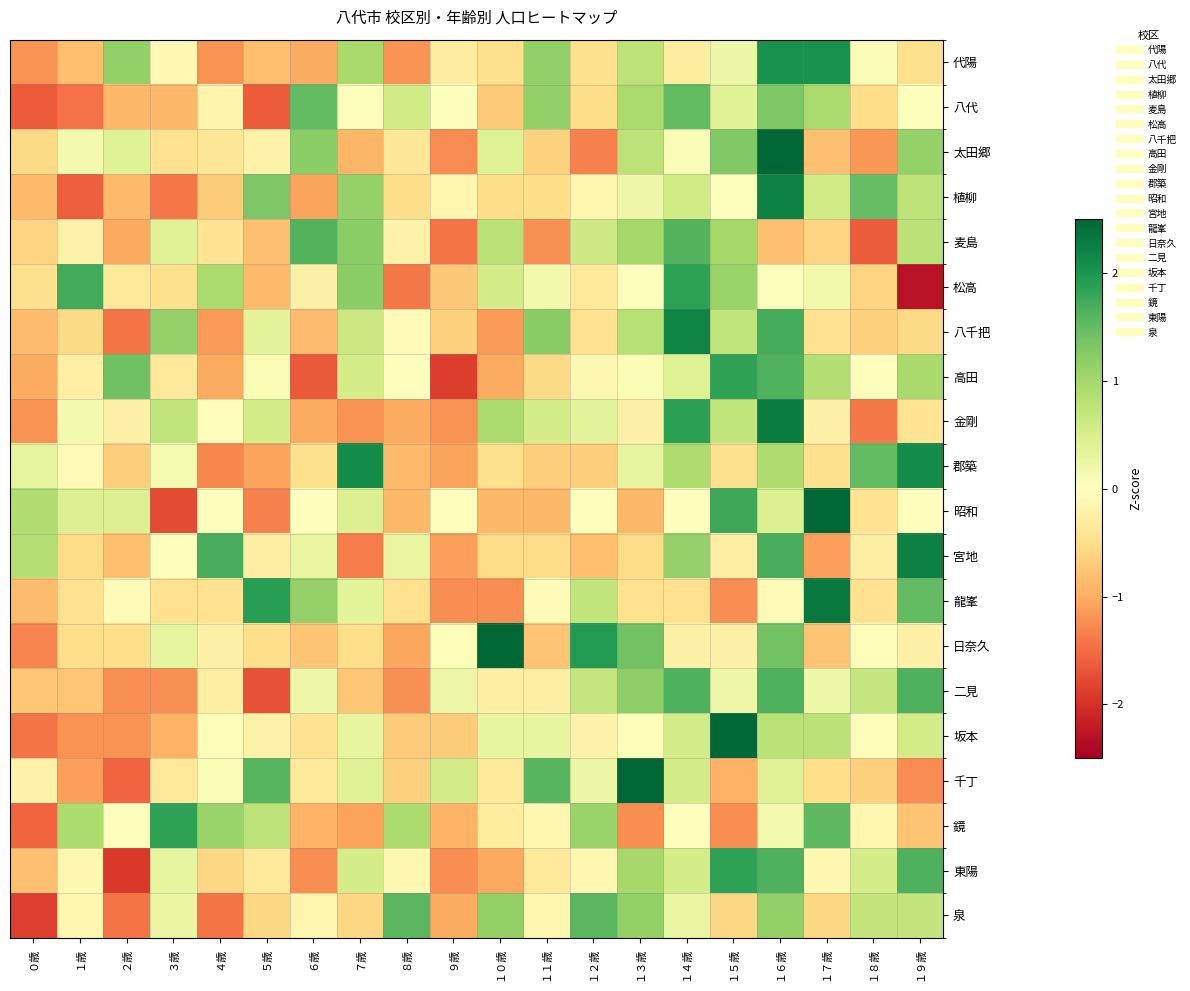

Reading left to right, list all the values displayed in this chart.

代陽: ０歳=-1.2	１歳=-0.8	２歳=1.1	３歳=-0.1	４歳=-1.2	５歳=-0.8	６歳=-1.0	７歳=1.0	８歳=-1.2	９歳=-0.3	１０歳=-0.5	１１歳=1.1	１２歳=-0.5	１３歳=0.8	１４歳=-0.3	１５歳=0.2	１６歳=2.0	１７歳=2.0	１８歳=0.1	１９歳=-0.5
八代: ０歳=-1.6	１歳=-1.4	２歳=-0.9	３歳=-0.9	４歳=-0.2	５歳=-1.6	６歳=1.5	７歳=0.0	８歳=0.6	９歳=0.0	１０歳=-0.7	１１歳=1.1	１２歳=-0.5	１３歳=1.0	１４歳=1.5	１５歳=0.4	１６歳=1.3	１７歳=1.0	１８歳=-0.5	１９歳=0.0
太田郷: ０歳=-0.6	１歳=0.1	２歳=0.4	３歳=-0.5	４歳=-0.4	５歳=-0.2	６歳=1.2	７歳=-0.9	８歳=-0.4	９歳=-1.3	１０歳=0.4	１１歳=-0.6	１２歳=-1.3	１３歳=0.8	１４歳=0.1	１５歳=1.3	１６歳=2.7	１７歳=-0.8	１８歳=-1.2	１９歳=1.1
植柳: ０歳=-0.9	１歳=-1.6	２歳=-0.9	３歳=-1.4	４歳=-0.7	５歳=1.3	６歳=-1.1	７歳=1.1	８歳=-0.5	９歳=-0.1	１０歳=-0.5	１１歳=-0.5	１２歳=-0.1	１３歳=0.2	１４歳=0.6	１５歳=0.0	１６歳=2.2	１７歳=0.6	１８歳=1.5	１９歳=0.8
麦島: ０歳=-0.6	１歳=-0.2	２歳=-1.0	３歳=0.4	４歳=-0.4	５歳=-0.8	６歳=1.6	７歳=1.2	８歳=-0.2	９歳=-1.4	１０歳=0.8	１１歳=-1.2	１２歳=0.6	１３歳=1.0	１４歳=1.6	１５歳=1.0	１６歳=-0.8	１７歳=-0.6	１８歳=-1.6	１９歳=0.8
松高: ０歳=-0.5	１歳=1.7	２歳=-0.4	３歳=-0.5	４歳=0.9	５歳=-0.9	６歳=-0.2	７歳=1.2	８歳=-1.4	９歳=-0.7	１０歳=0.6	１１歳=0.2	１２歳=-0.4	１３歳=0.0	１４歳=1.9	１５歳=1.1	１６歳=0.0	１７歳=0.2	１８歳=-0.6	１９歳=-2.3
八千把: ０歳=-0.8	１歳=-0.5	２歳=-1.4	３歳=1.1	４歳=-1.1	５歳=0.3	６歳=-0.8	７歳=0.6	８歳=-0.1	９歳=-0.6	１０歳=-1.1	１１歳=1.2	１２歳=-0.5	１３歳=0.8	１４歳=2.2	１５歳=0.7	１６歳=1.7	１７歳=-0.5	１８歳=-0.6	１９歳=-0.5
高田: ０歳=-1.0	１歳=-0.2	２歳=1.4	３歳=-0.3	４歳=-1.0	５歳=0.1	６歳=-1.7	７歳=0.5	８歳=-0.0	９歳=-1.9	１０歳=-1.0	１１歳=-0.6	１２歳=-0.1	１３歳=0.1	１４歳=0.4	１５歳=1.8	１６歳=1.6	１７歳=0.9	１８歳=-0.0	１９歳=1.0
金剛: ０歳=-1.2	１歳=0.2	２歳=-0.2	３歳=0.7	４歳=-0.0	５歳=0.5	６歳=-1.0	７歳=-1.2	８歳=-1.0	９歳=-1.2	１０歳=0.9	１１歳=0.5	１２歳=0.3	１３歳=-0.2	１４歳=1.9	１５歳=0.7	１６歳=2.3	１７歳=-0.2	１８歳=-1.4	１９歳=-0.4
郡築: ０歳=0.3	１歳=-0.1	２歳=-0.7	３歳=0.1	４歳=-1.3	５歳=-1.1	６歳=-0.5	７歳=2.1	８歳=-0.9	９歳=-1.1	１０歳=-0.5	１１歳=-0.7	１２歳=-0.7	１３歳=0.3	１４歳=0.9	１５歳=-0.5	１６歳=0.9	１７歳=-0.5	１８歳=1.5	１９歳=2.1
昭和: ０歳=0.9	１歳=0.4	２歳=0.4	３歳=-1.8	４歳=0.0	５歳=-1.3	６歳=0.0	７歳=0.4	８歳=-0.9	９歳=0.0	１０歳=-0.9	１１歳=-0.9	１２歳=0.0	１３歳=-0.9	１４歳=0.0	１５歳=1.8	１６歳=0.4	１７歳=2.7	１８歳=-0.4	１９歳=0.0
宮地: ０歳=0.9	１歳=-0.5	２歳=-0.8	３歳=0.0	４歳=1.7	５歳=-0.3	６歳=0.3	７歳=-1.4	８歳=0.3	９歳=-1.1	１０歳=-0.5	１１歳=-0.5	１２歳=-0.8	１３歳=-0.5	１４歳=1.1	１５歳=-0.3	１６歳=1.7	１７歳=-1.1	１８歳=-0.3	１９歳=2.2
龍峯: ０歳=-0.8	１歳=-0.5	２歳=-0.1	３歳=-0.5	４歳=-0.5	５歳=1.9	６歳=1.1	７歳=0.3	８歳=-0.5	９歳=-1.2	１０歳=-1.2	１１歳=-0.1	１２歳=0.7	１３歳=-0.5	１４歳=-0.5	１５歳=-1.2	１６歳=-0.1	１７歳=2.3	１８歳=-0.5	１９歳=1.5
日奈久: ０歳=-1.3	１歳=-0.5	２歳=-0.5	３歳=0.3	４歳=-0.2	５歳=-0.5	６歳=-0.8	７歳=-0.5	８歳=-1.1	９歳=0.0	１０歳=2.5	１１歳=-0.8	１２歳=2.0	１３歳=1.4	１４歳=-0.2	１５歳=-0.2	１６歳=1.4	１７歳=-0.8	１８歳=0.0	１９歳=-0.2
二見: ０歳=-0.7	１歳=-0.7	２歳=-1.2	３歳=-1.2	４歳=-0.3	５歳=-1.7	６歳=0.2	７歳=-0.7	８歳=-1.2	９歳=0.2	１０歳=-0.3	１１歳=-0.3	１２歳=0.7	１３歳=1.2	１４歳=1.7	１５歳=0.2	１６歳=1.7	１７歳=0.2	１８歳=0.7	１９歳=1.7
坂本: ０歳=-1.4	１歳=-1.2	２歳=-1.2	３歳=-0.9	４歳=0.0	５歳=-0.2	６歳=-0.4	７歳=0.3	８歳=-0.7	９歳=-0.7	１０歳=0.3	１１歳=0.3	１２歳=-0.2	１３歳=0.0	１４歳=0.5	１５歳=3.3	１６歳=0.8	１７歳=0.8	１８歳=0.0	１９歳=0.5
千丁: ０歳=-0.2	１歳=-1.1	２歳=-1.6	３歳=-0.4	４歳=0.1	５歳=1.6	６歳=-0.4	７歳=0.4	８歳=-0.7	９歳=0.5	１０歳=-0.4	１１歳=1.6	１２歳=0.2	１３歳=2.5	１４歳=0.5	１５歳=-1.0	１６歳=0.4	１７歳=-0.5	１８歳=-0.7	１９歳=-1.3
鏡: ０歳=-1.6	１歳=0.9	２歳=0.0	３歳=1.9	４歳=1.1	５歳=0.8	６歳=-0.9	７歳=-1.1	８歳=0.9	９歳=-0.9	１０歳=-0.3	１１歳=-0.2	１２歳=1.1	１３歳=-1.2	１４歳=0.0	１５歳=-1.2	１６歳=0.2	１７歳=1.6	１８歳=-0.2	１９歳=-0.8
東陽: ０歳=-0.8	１歳=-0.1	２歳=-1.9	３歳=0.3	４歳=-0.6	５歳=-0.4	６歳=-1.2	７歳=0.5	８歳=-0.1	９歳=-1.2	１０歳=-1.0	１１歳=-0.4	１２歳=-0.1	１３歳=1.0	１４歳=0.5	１５歳=1.9	１６歳=1.6	１７歳=-0.1	１８歳=0.5	１９歳=1.6
泉: ０歳=-1.9	１歳=-0.2	２歳=-1.4	３歳=0.3	４歳=-1.4	５歳=-0.6	６歳=-0.2	７歳=-0.6	８歳=1.6	９歳=-1.0	１０歳=1.1	１１歳=-0.2	１２歳=1.6	１３歳=1.1	１４歳=0.3	１５歳=-0.6	１６歳=1.1	１７歳=-0.6	１８歳=0.7	１９歳=0.7